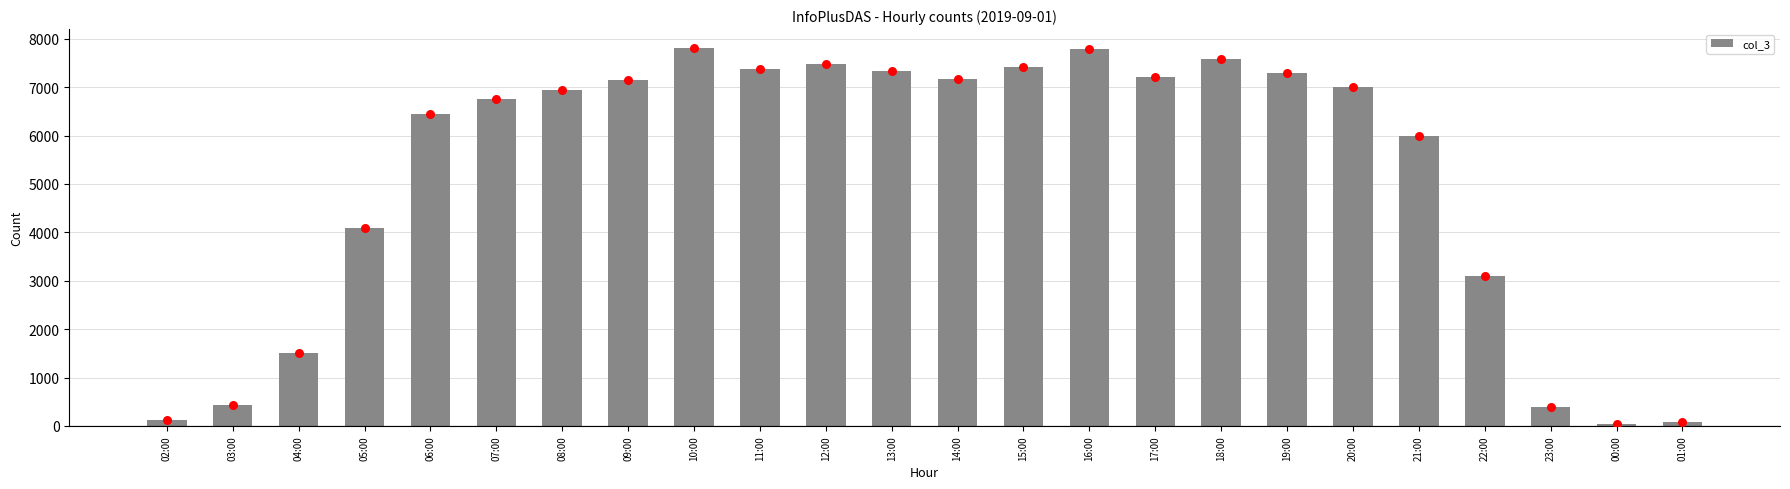

What is the change in value from 03:00 to 19:00?

+6857